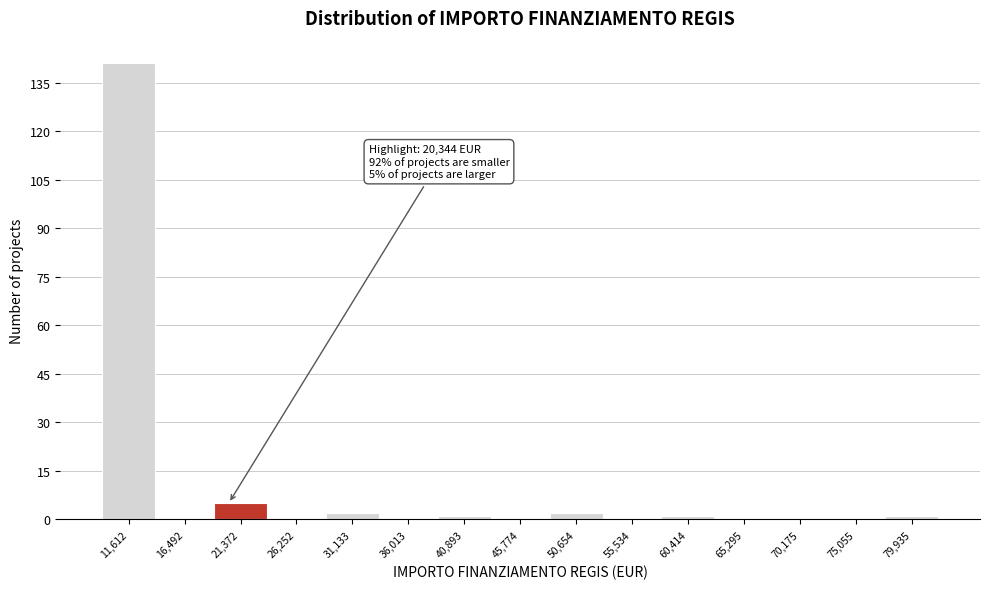

Which range on the x-axis has the tallest bar?

9000 to 14000